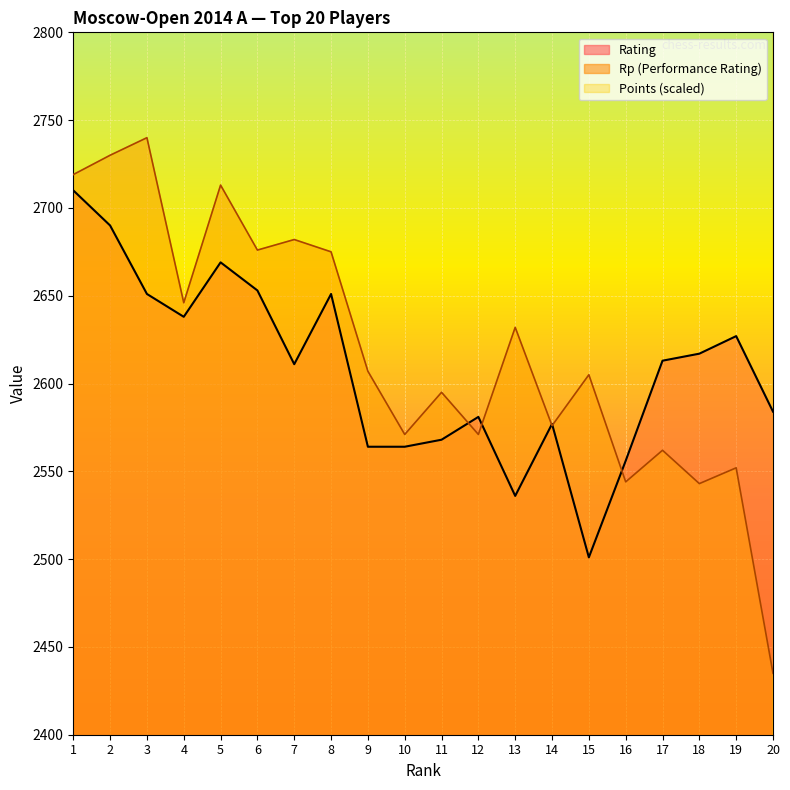

Reading left to right, transcribe all the data shown in this chart.

Rating: 2710	2690	2651	2638	2669	2653	2611	2651	2564	2564	2568	2581	2536	2577	2501	2556	2613	2617	2627	2584
Points: 4990	4990	4990	4990	4805	4805	4805	4805	4805	4805	4805	4805	4805	4805	4805	4805	4805	4805	4805	4805
Rp: 2719	2730	2740	2646	2713	2676	2682	2675	2607	2571	2595	2571	2632	2576	2605	2544	2562	2543	2552	2435